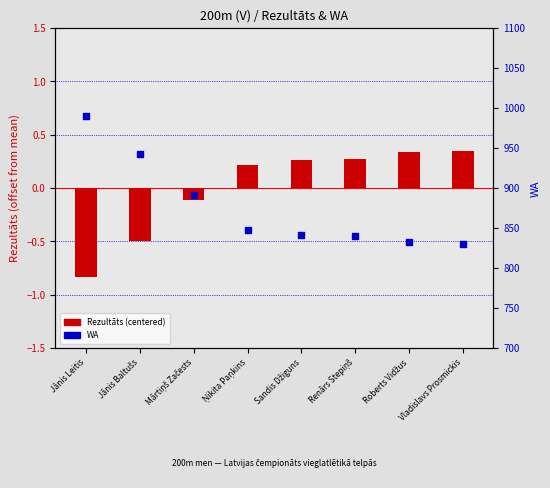

What is the total value across all series at Vladislavs Prosmickis?

830.3